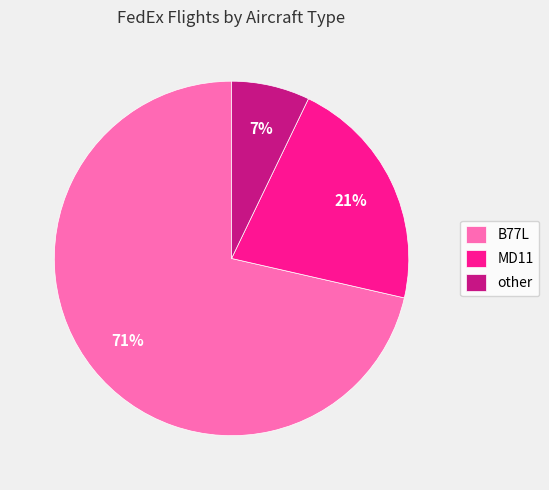

Count the number of slices in the pie.

3